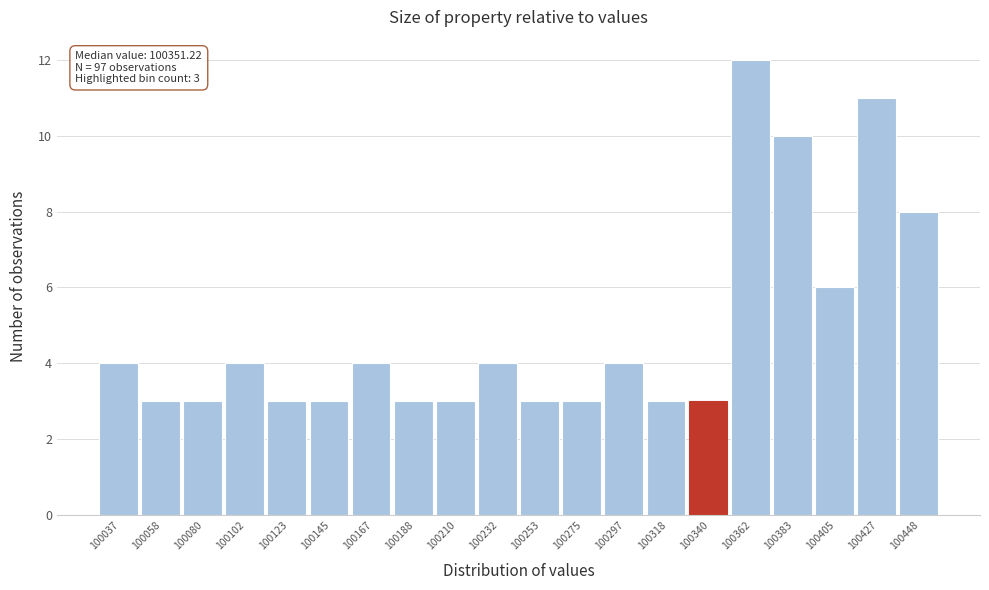

Reading left to right, extract all data points from this chart.

4	3	3	4	3	3	4	3	3	4	3	3	4	3	3	12	10	6	11	8